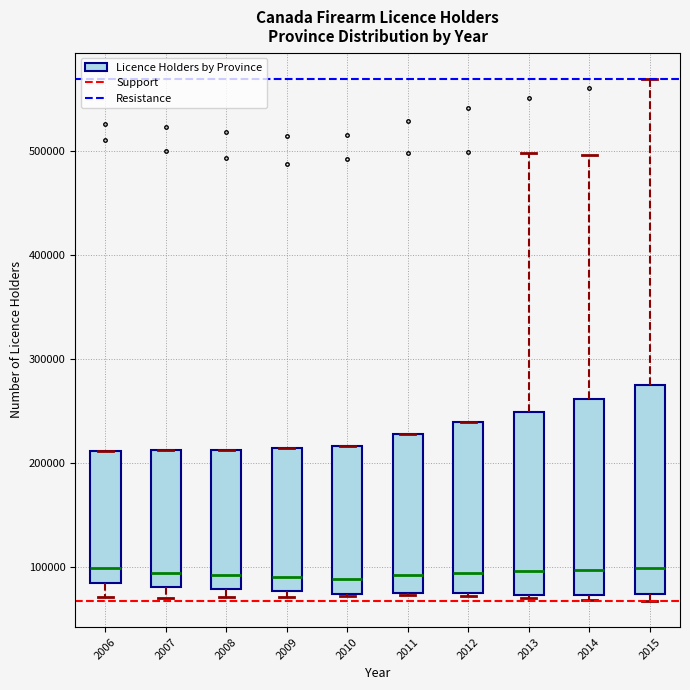

Which box is the tallest, from its lower edge to its upper edge?

2015